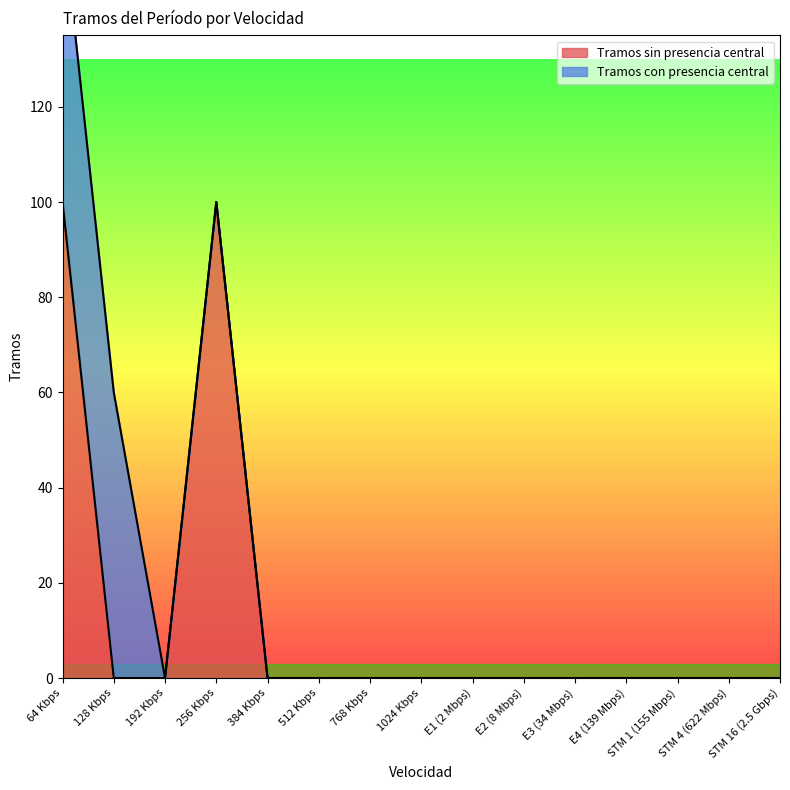

What position from the right is 384 Kbps?

11